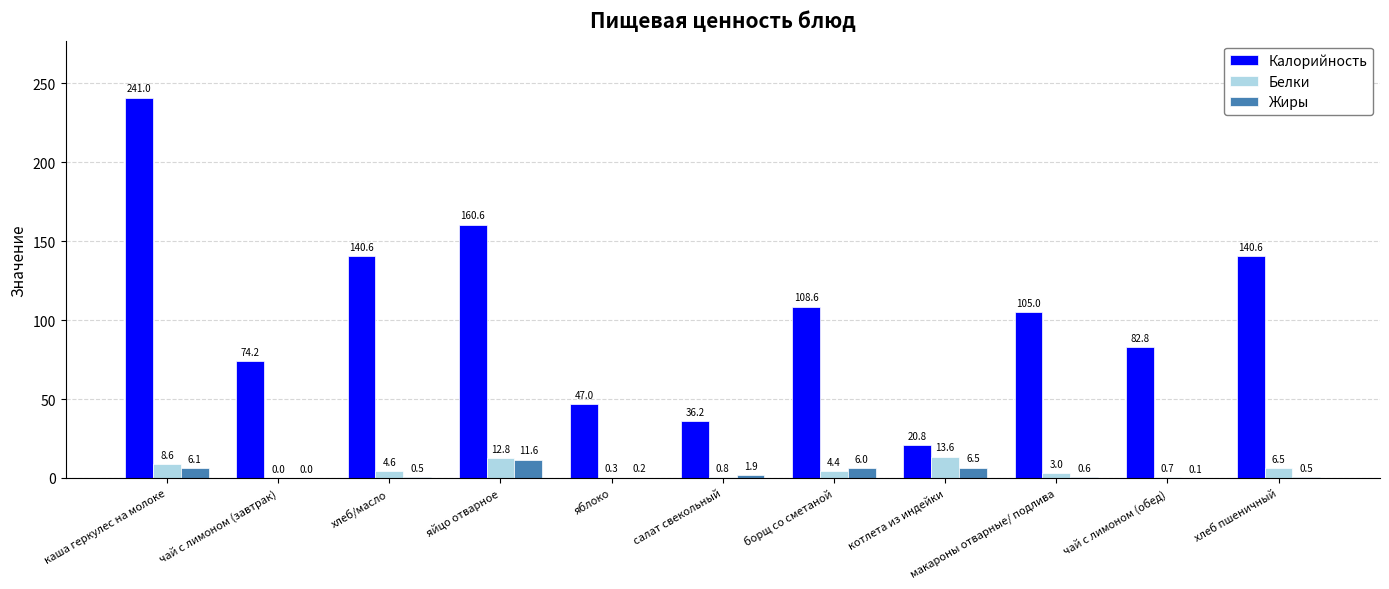

Which category has the highest value across all series?

каша геркулес на молоке